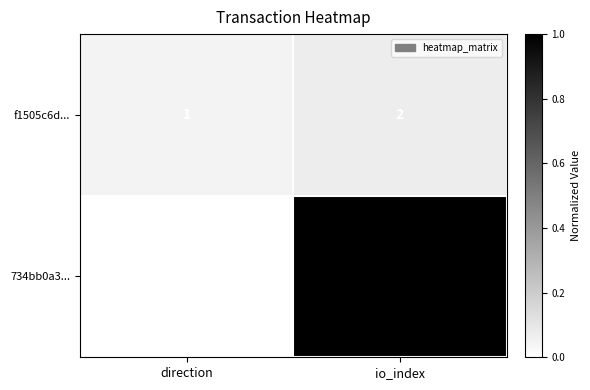

The value of f1505c6d... at io_index is 3. True or false?

False